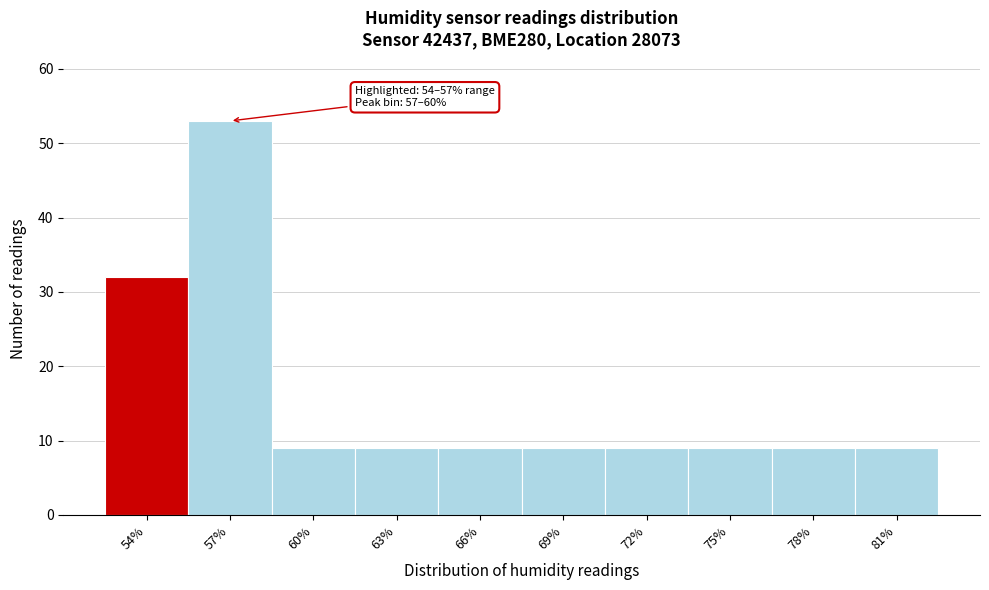

Reading right to left, what are all the values shown in this chart?

81%=9	78%=9	75%=9	72%=9	69%=9	66%=9	63%=9	60%=9	57%=53	54%=32